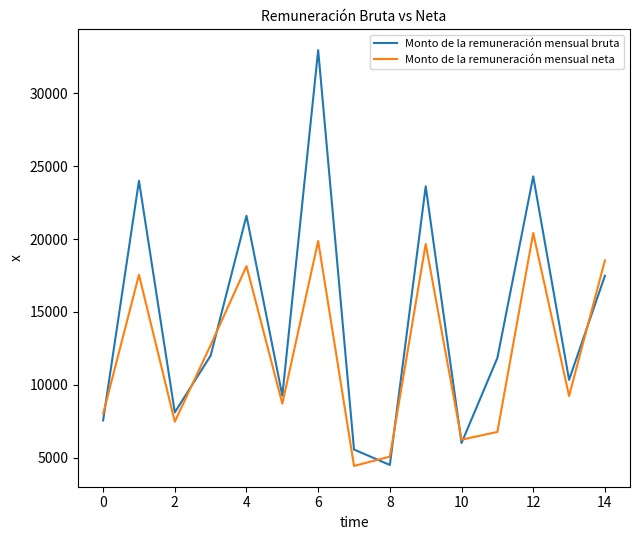

Which series has the largest total across all categories?

Monto de la remuneración mensual bruta